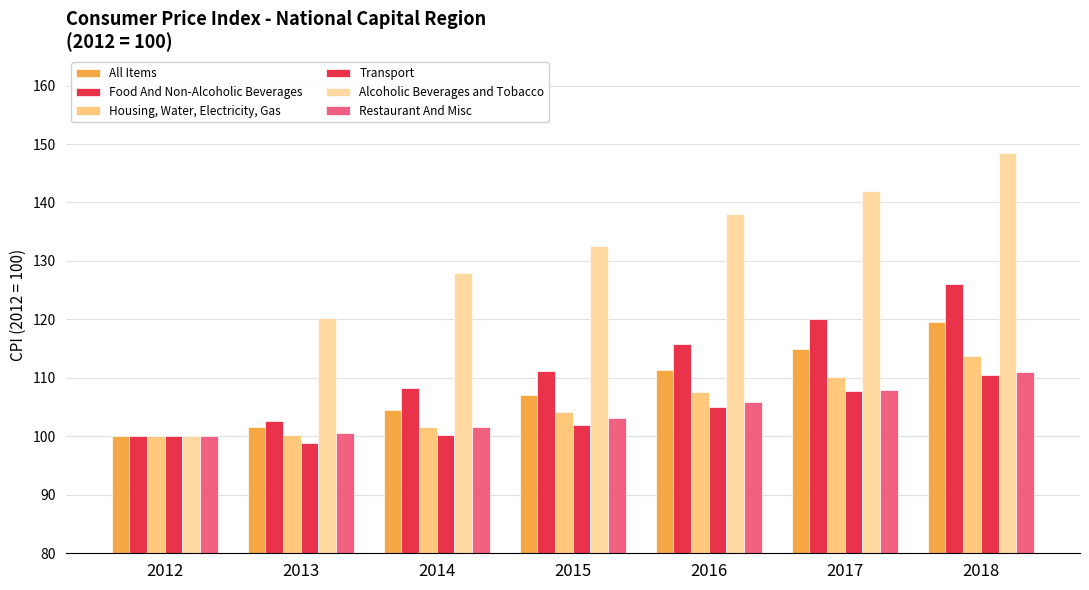

Is it true that Housing, Water, Electricity, Gas equals 169.1 at 2012?

False